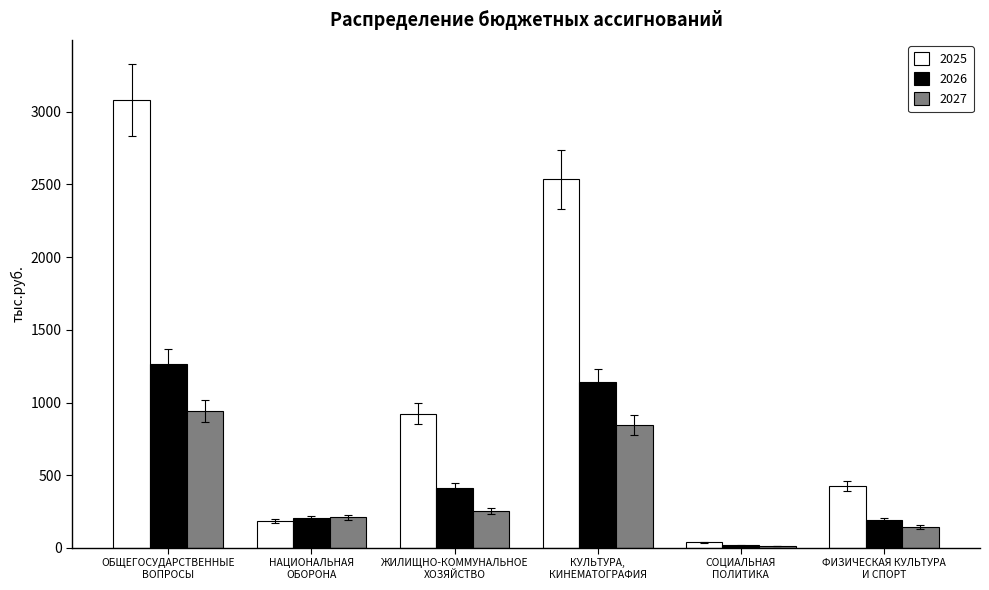

What is the difference between the maximum and minimum values in the 2027 series?

926.8